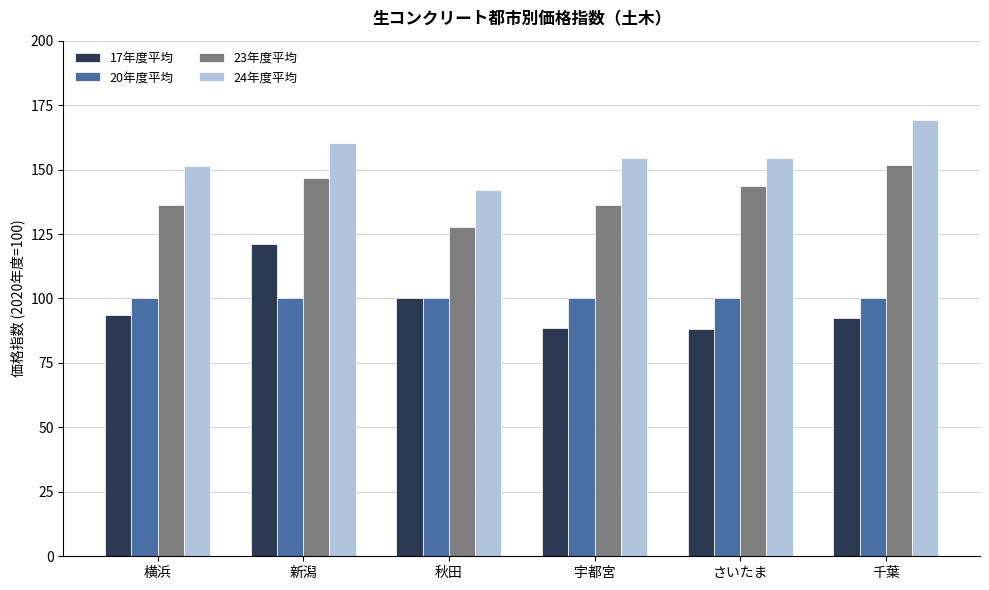

What is the spread (max minus min) of values at 横浜?

58.0